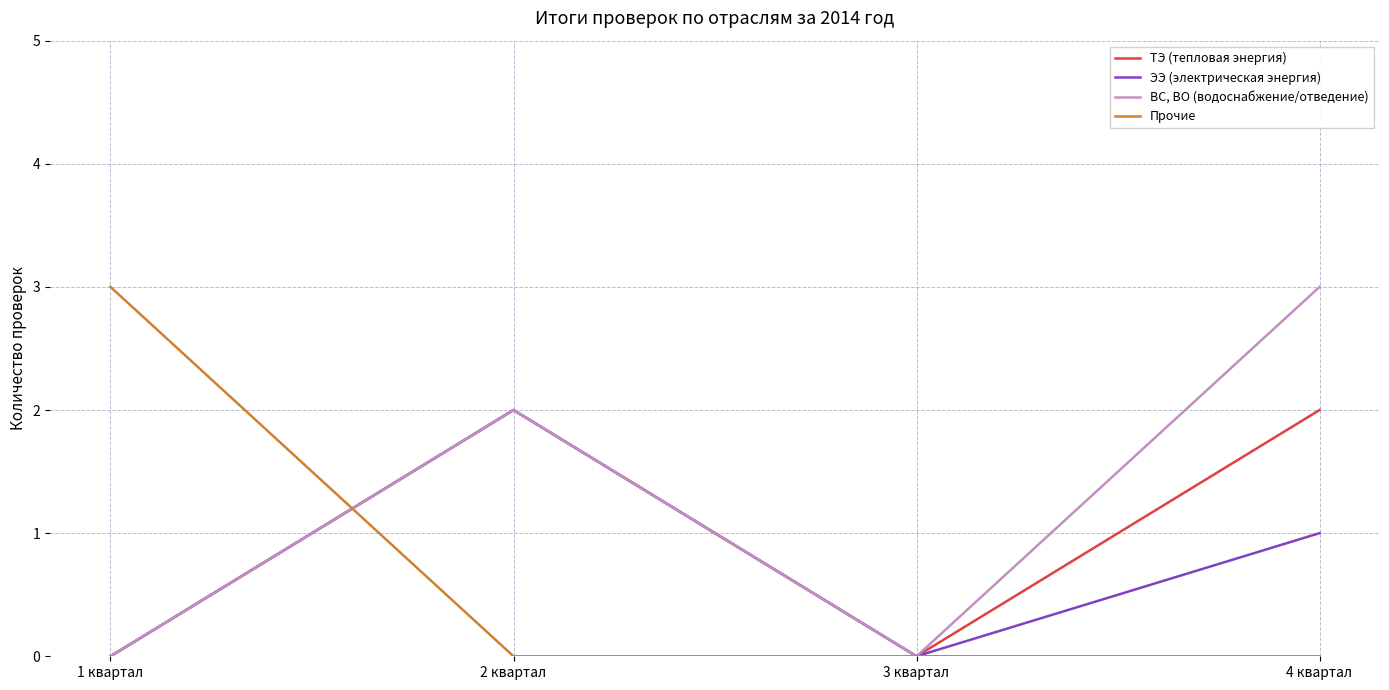

The Прочие series shows 0 at 2 квартал. True or false?

True